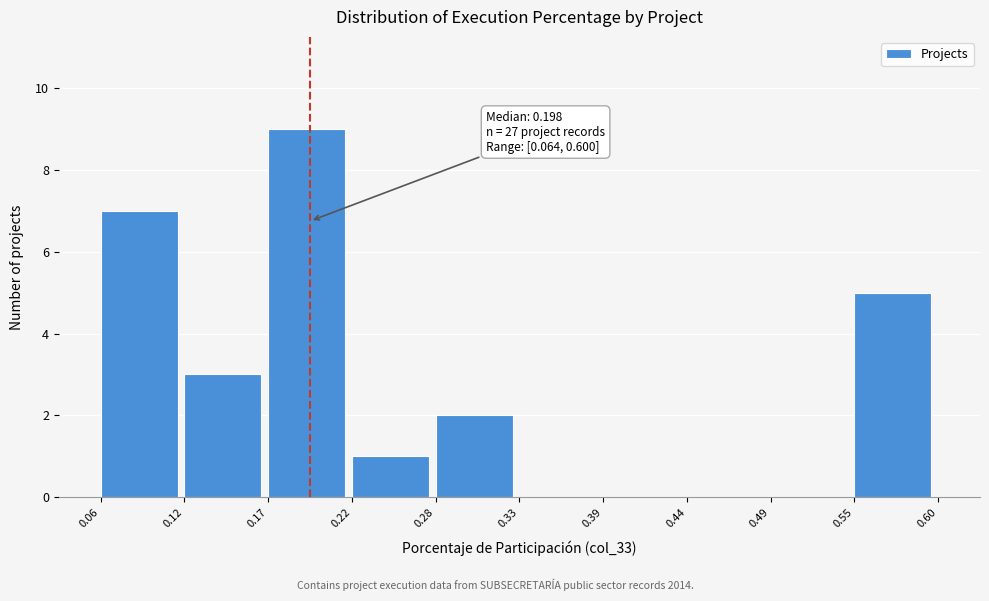

Which range on the x-axis has the tallest bar?

0.17 to 0.22